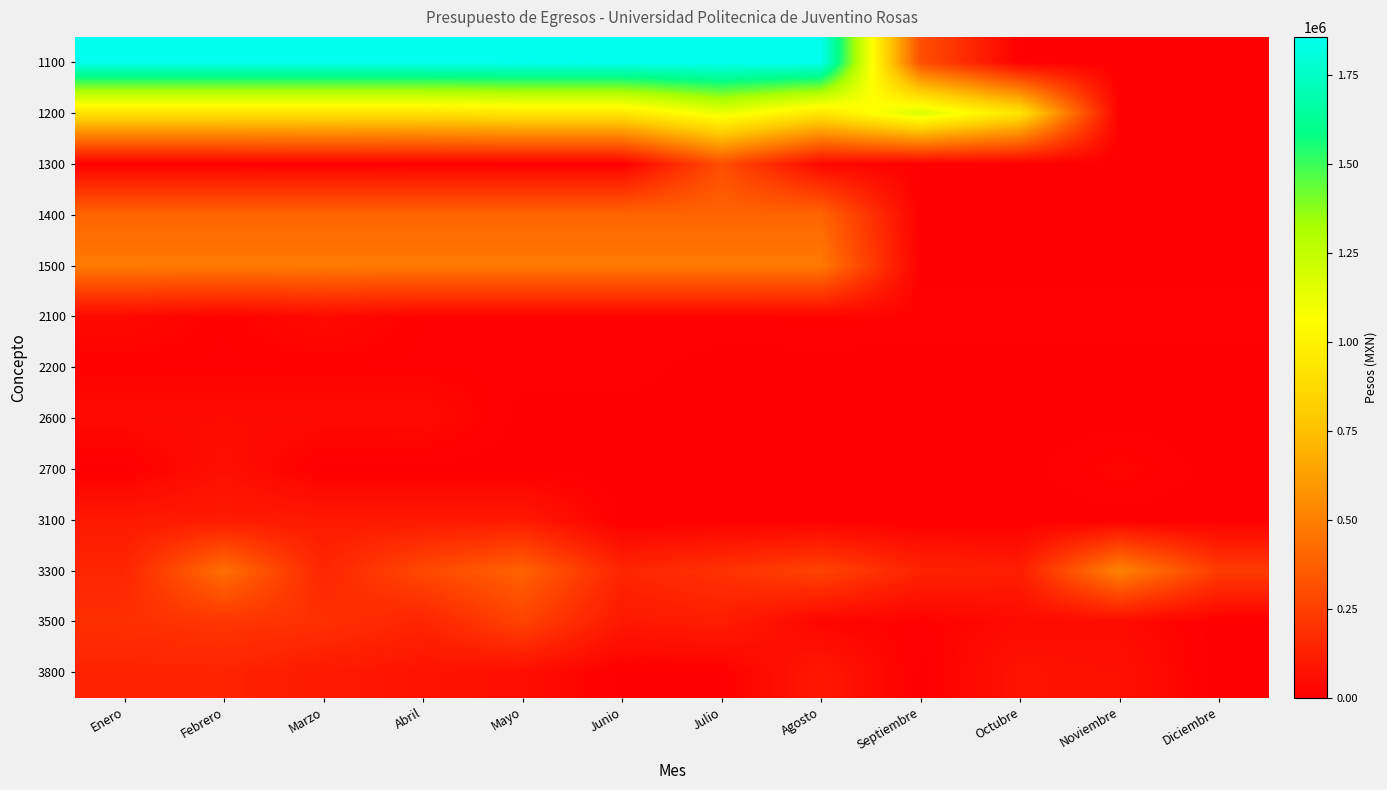

What is the spread (max minus min) of values at Agosto?

1857486.0